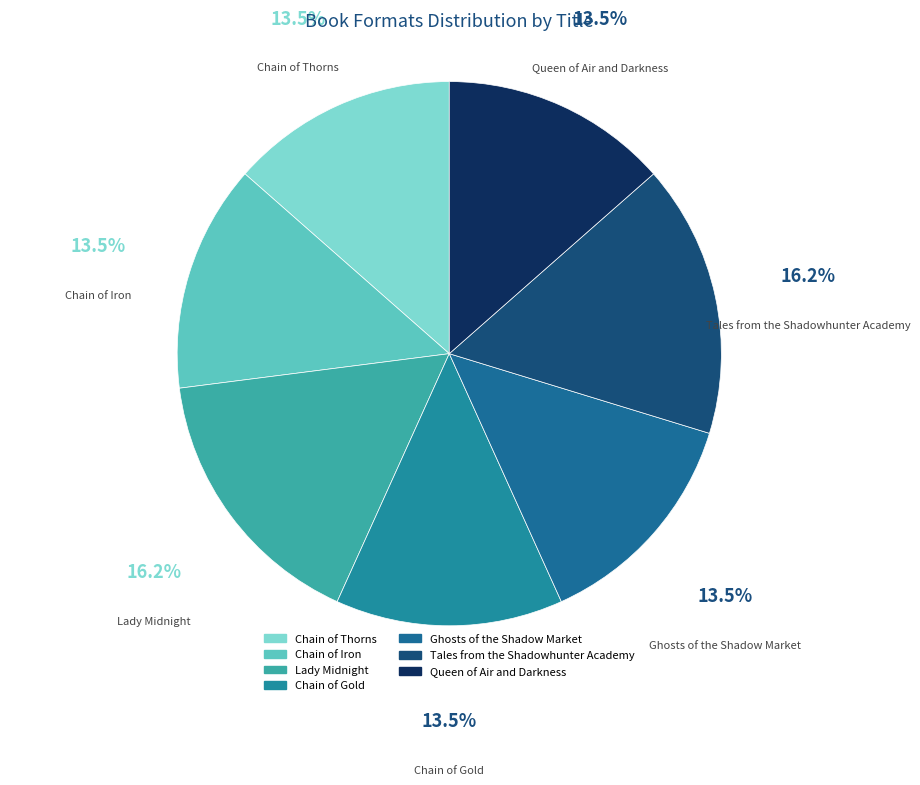

Count the number of slices in the pie.

7